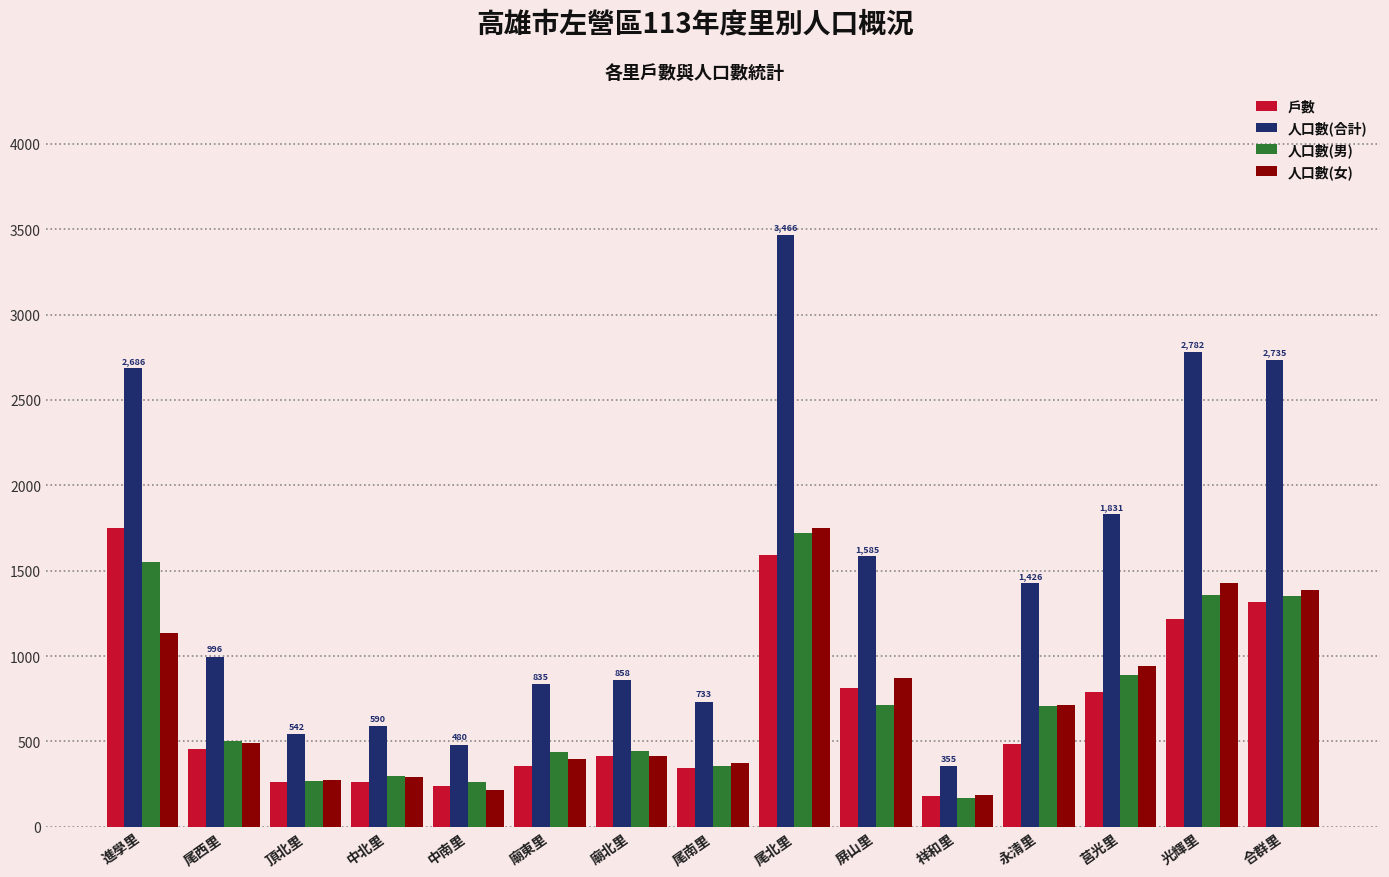

Is it true that 人口數(合計) equals 2735 at 合群里?

True